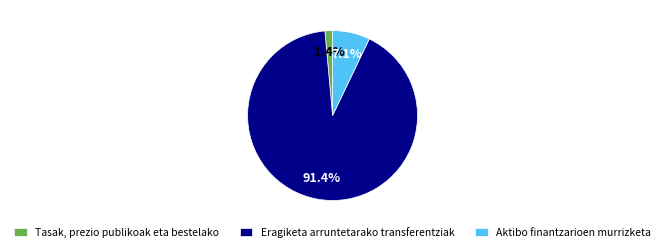

The Tasak, prezio publikoak eta bestelako slice represents 14% of the pie. True or false?

False